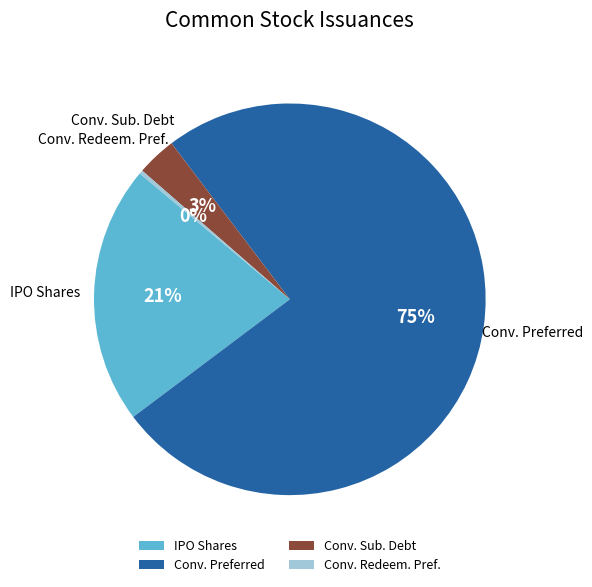

Which category has the smallest portion of the pie?

Conv. Redeem. Pref.